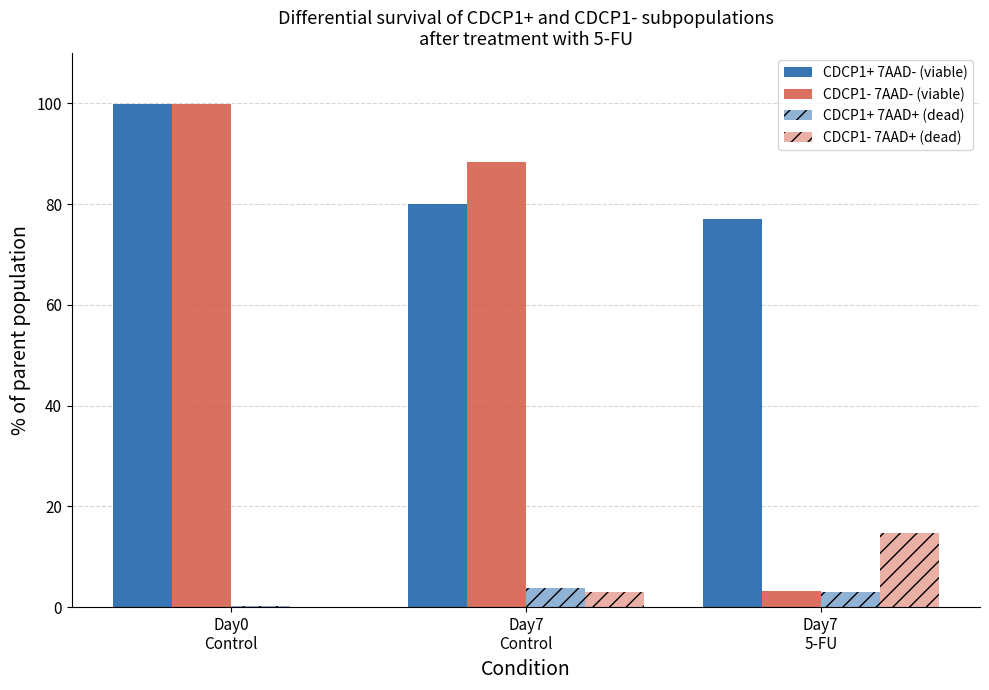

Count the number of categories in the chart.

3